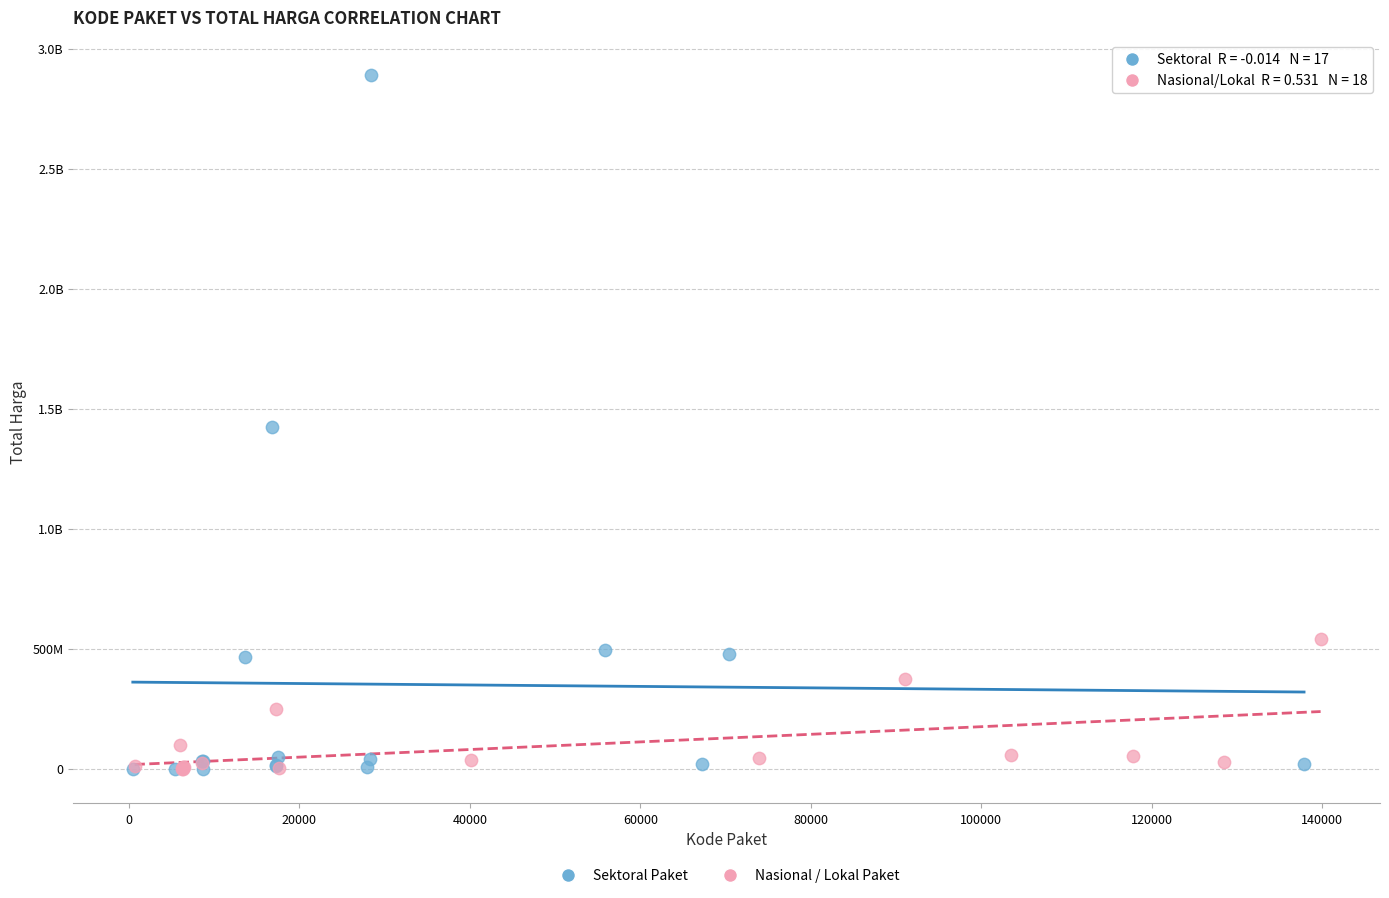

What are all the series names shown in the legend?

Sektoral Paket, Nasional / Lokal Paket